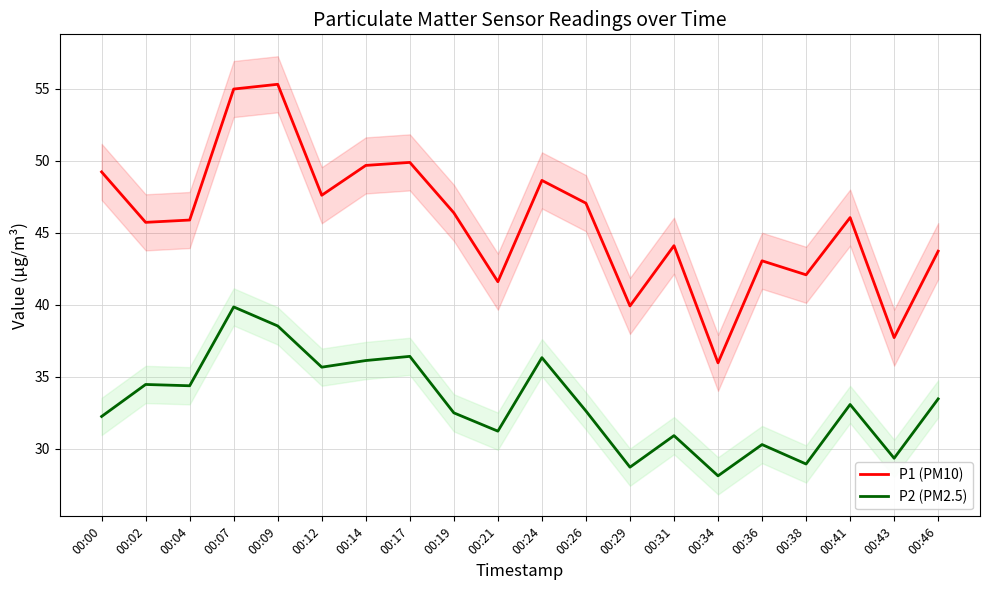

Which series has the largest range (max minus min)?

P1 (PM10)